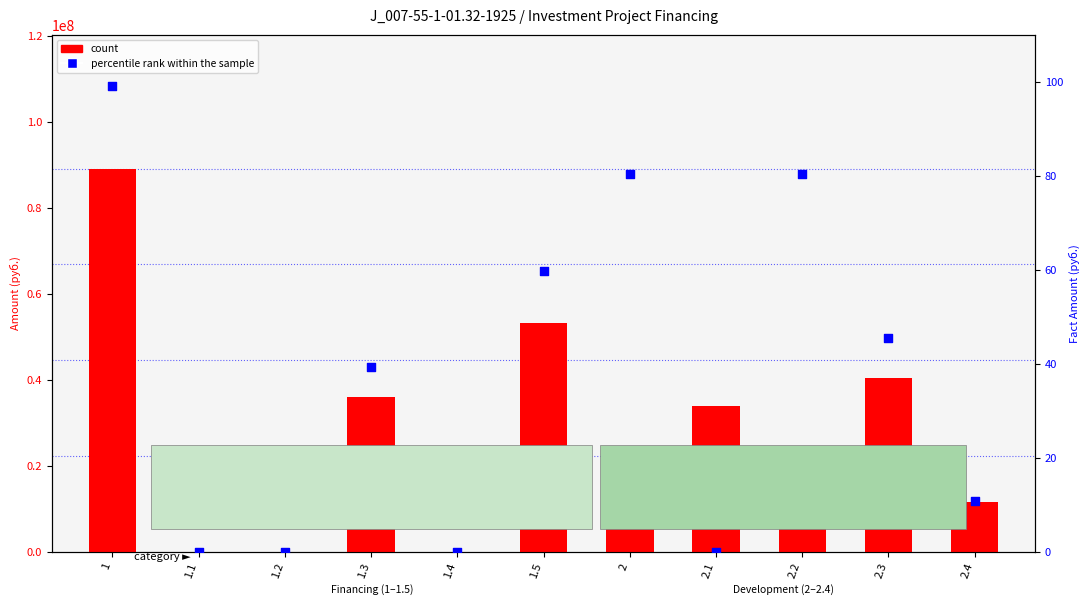

At which category is the sum across all series the highest?

1